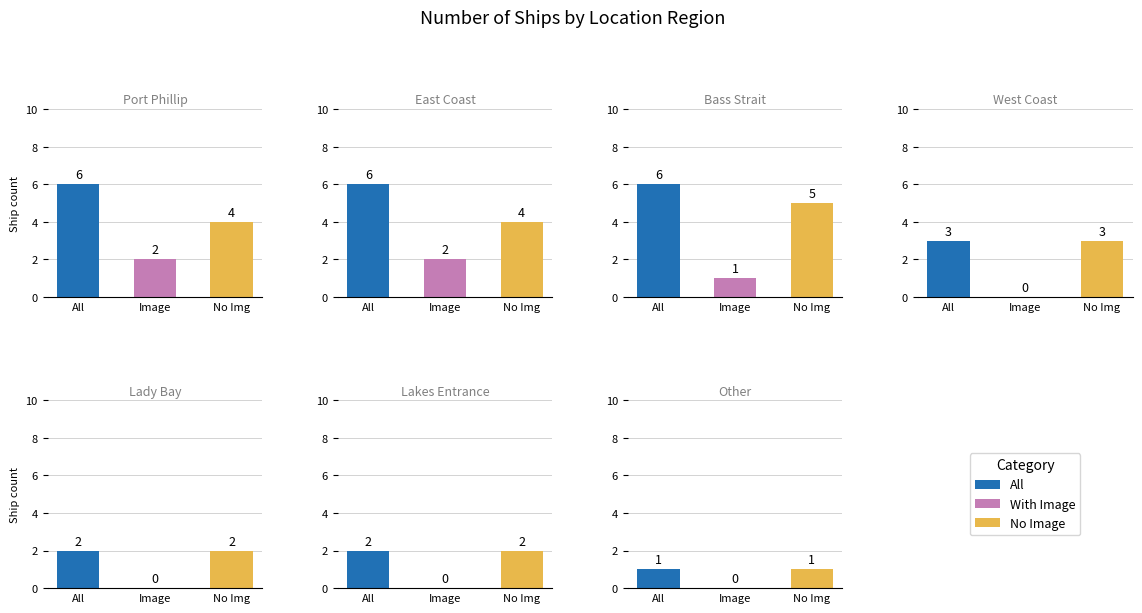

What is the value of the With Image bar at the 2nd from the left?

2